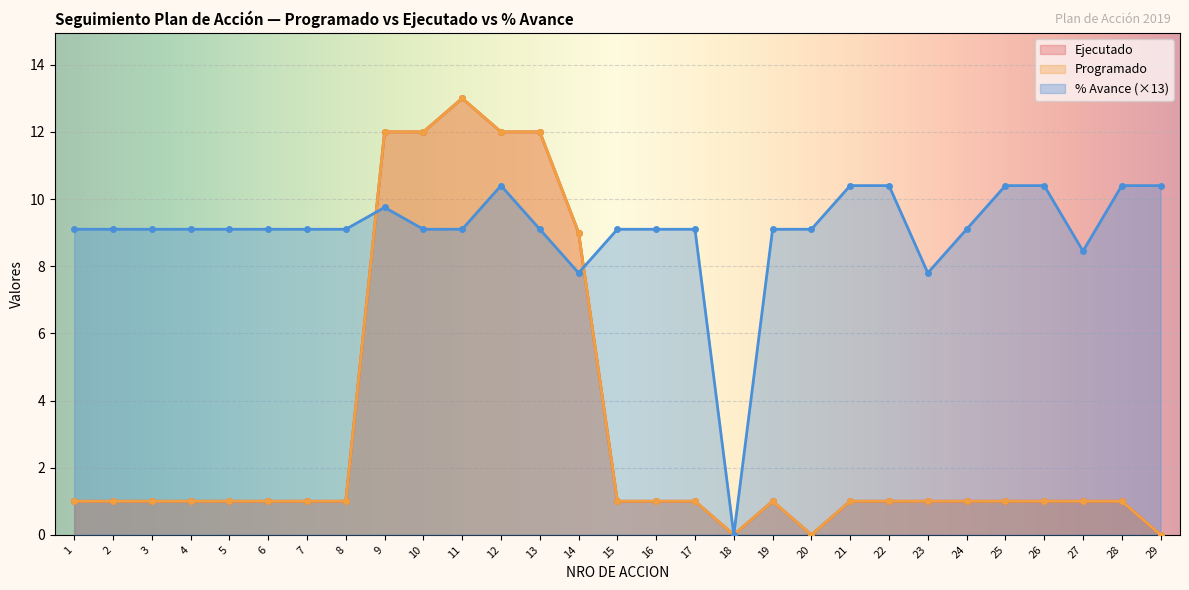

What are all the series names shown in the legend?

Ejecutado, Programado, % Avance